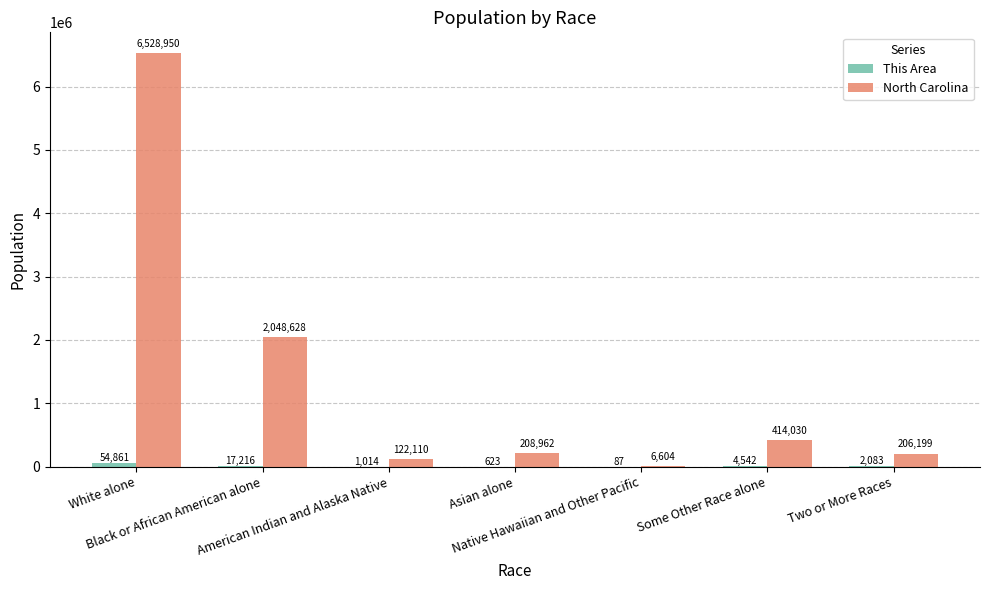

Which series has the largest total across all categories?

North Carolina